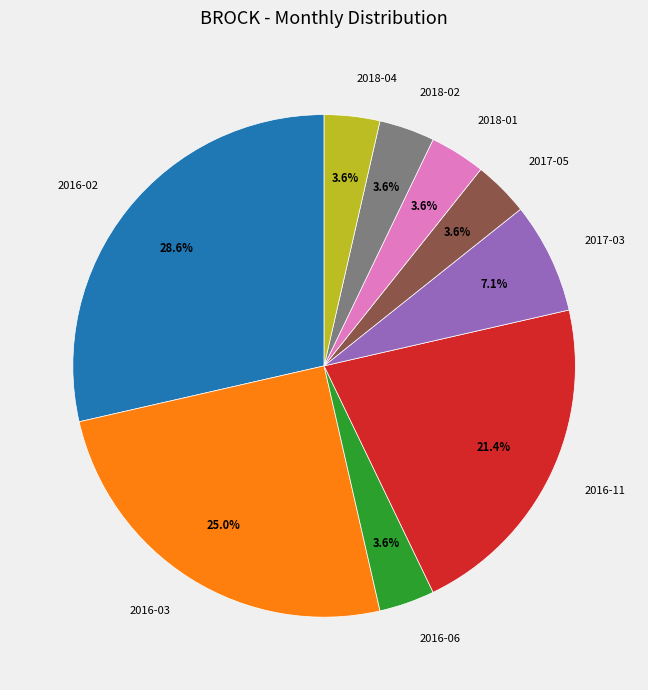

What is the largest slice in the pie chart?

2016-02